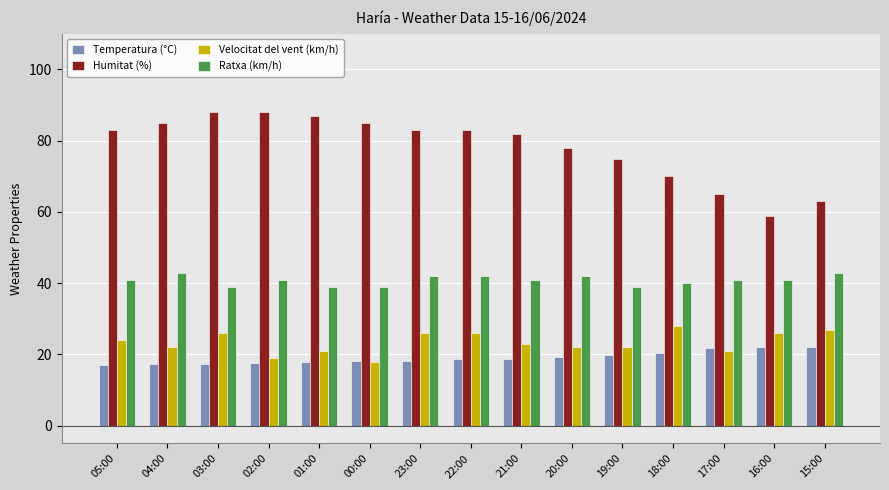

Which series has the largest total across all categories?

Humitat (%)